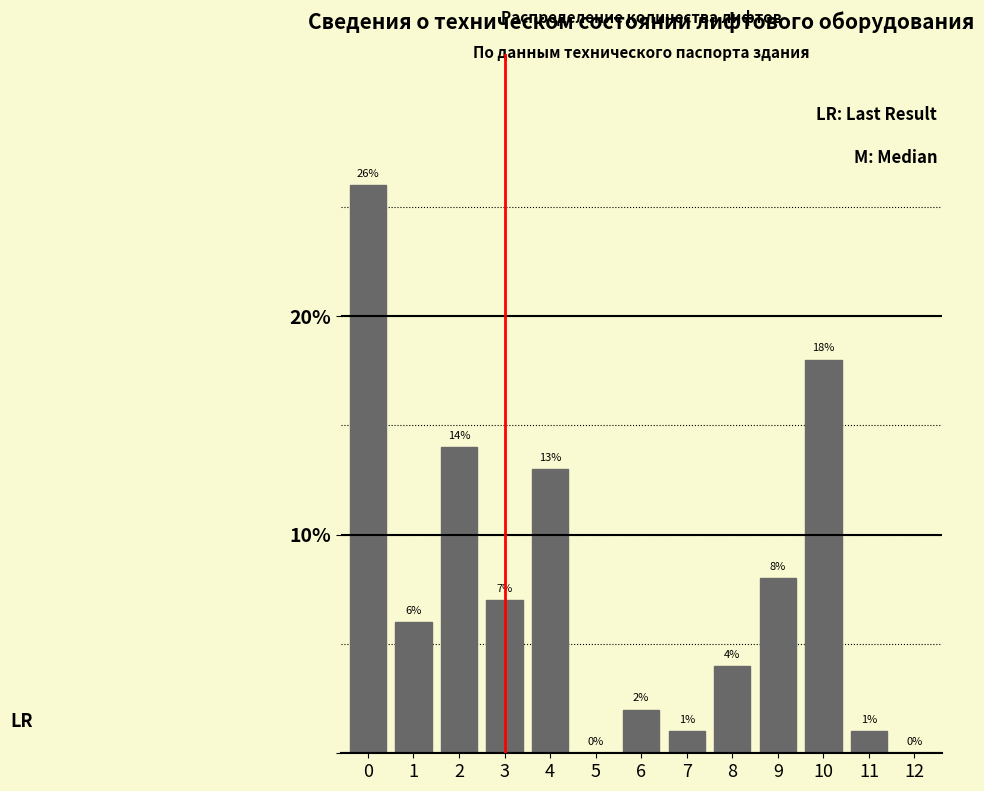

Reading right to left, list all the values displayed in this chart.

12=0	11=1	10=18	9=8	8=4	7=1	6=2	5=0	4=13	3=7	2=14	1=6	0=26